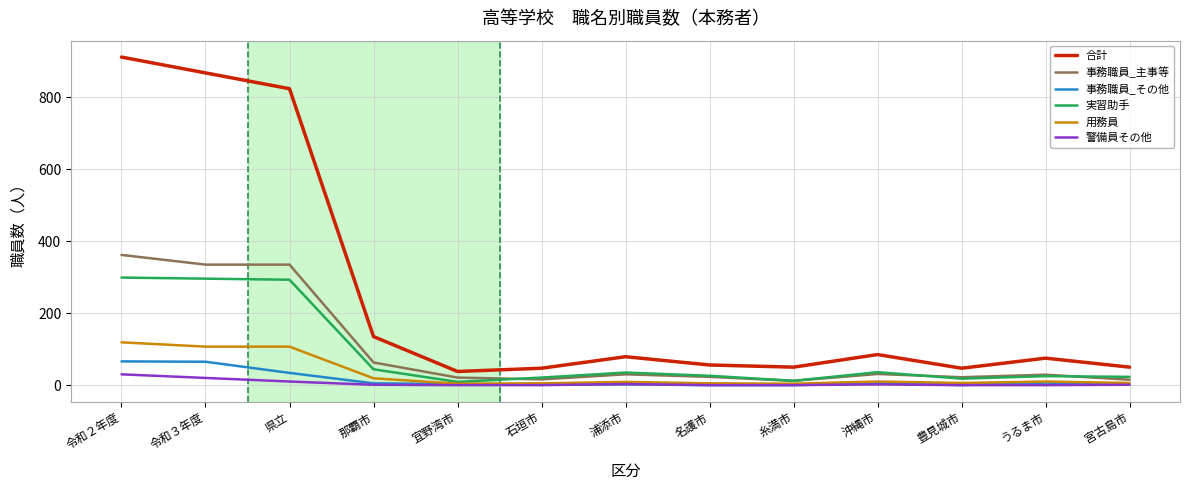

True or false: 実習助手 and 警備員その他 intersect in this chart.

False